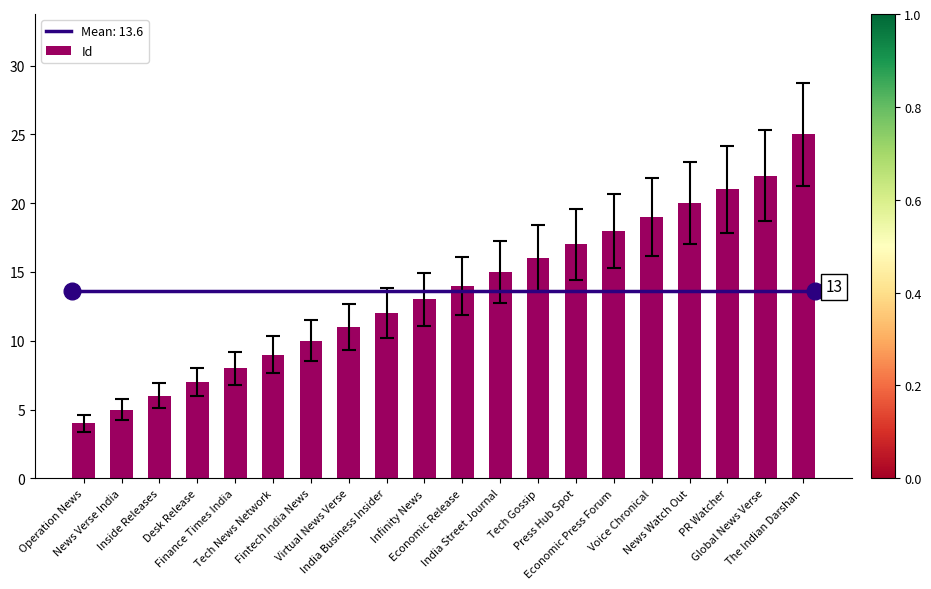

How many data points are less than 14?

10